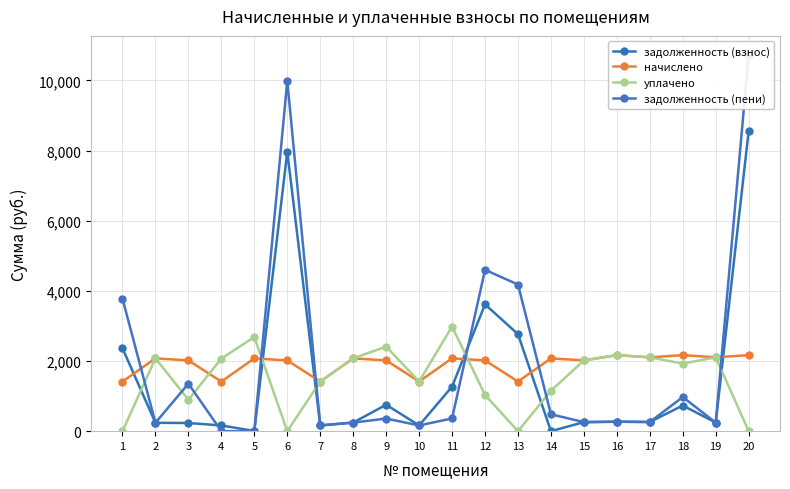

Reading left to right, extract all data points from this chart.

задолженность (взнос): 1=2362.9	2=239.1	3=232.4	4=163.4	5=4.8	6=7968.0	7=163.2	8=244.4	9=753.2	10=163.0	11=1270.0	12=3614.4	13=2765.1	14=0.0	15=258.0	16=269.7	17=261.1	18=731.4	19=243.3	20=8563.2
начислено: 1=1414.3	2=2075.2	3=2016.9	4=1414.3	5=2075.2	6=2016.9	7=1414.3	8=2075.2	9=2016.9	10=1414.3	11=2075.2	12=2016.9	13=1414.3	14=2075.2	15=2016.9	16=2167.6	17=2104.4	18=2167.6	19=2104.4	20=2167.6
уплачено: 1=0.0	2=2075.2	3=895.8	4=2069.3	5=2683.8	6=0.0	7=1414.3	8=2075.2	9=2410.7	10=1414.3	11=2982.5	12=1031.8	13=0.0	14=1152.9	15=2016.9	16=2167.6	17=2104.4	18=1926.7	19=2104.4	20=0.0
задолженность (пени): 1=3777.2	2=239.1	3=1353.5	4=0.0	5=0.0	6=9984.9	7=163.2	8=244.4	9=359.4	10=163.0	11=362.8	12=4599.5	13=4179.4	14=481.3	15=258.0	16=269.7	17=261.1	18=972.3	19=243.3	20=10730.8